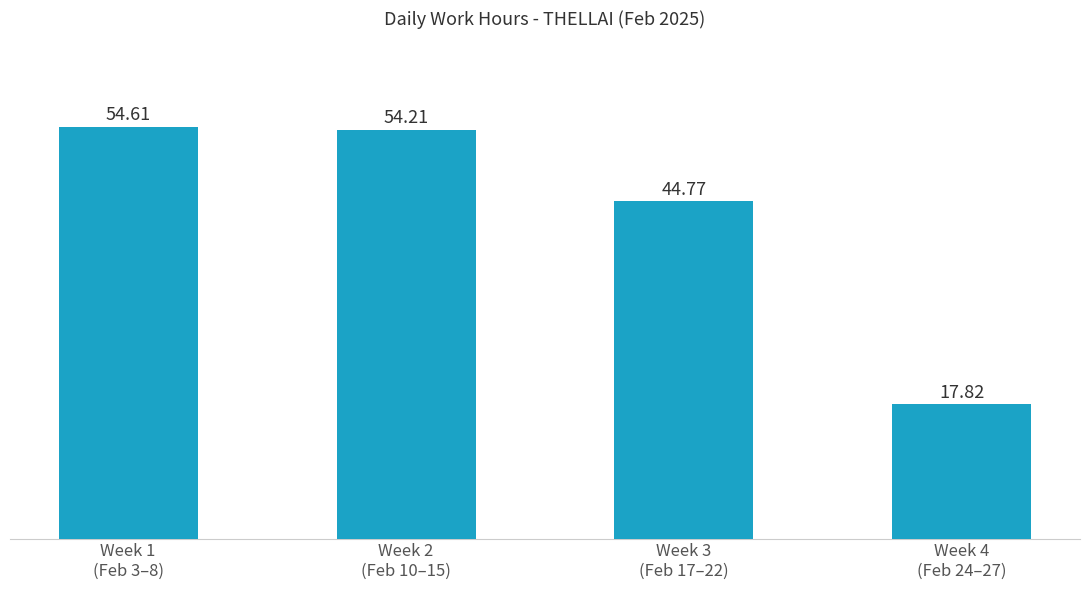

Is it true that the value at Week 4
(Feb 24–27) is 17.8?

True